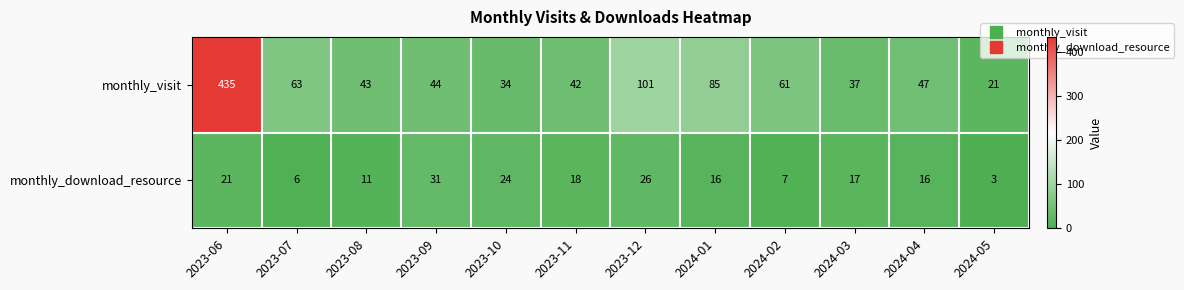

The monthly_download_resource series shows 25 at 2024-01. True or false?

False